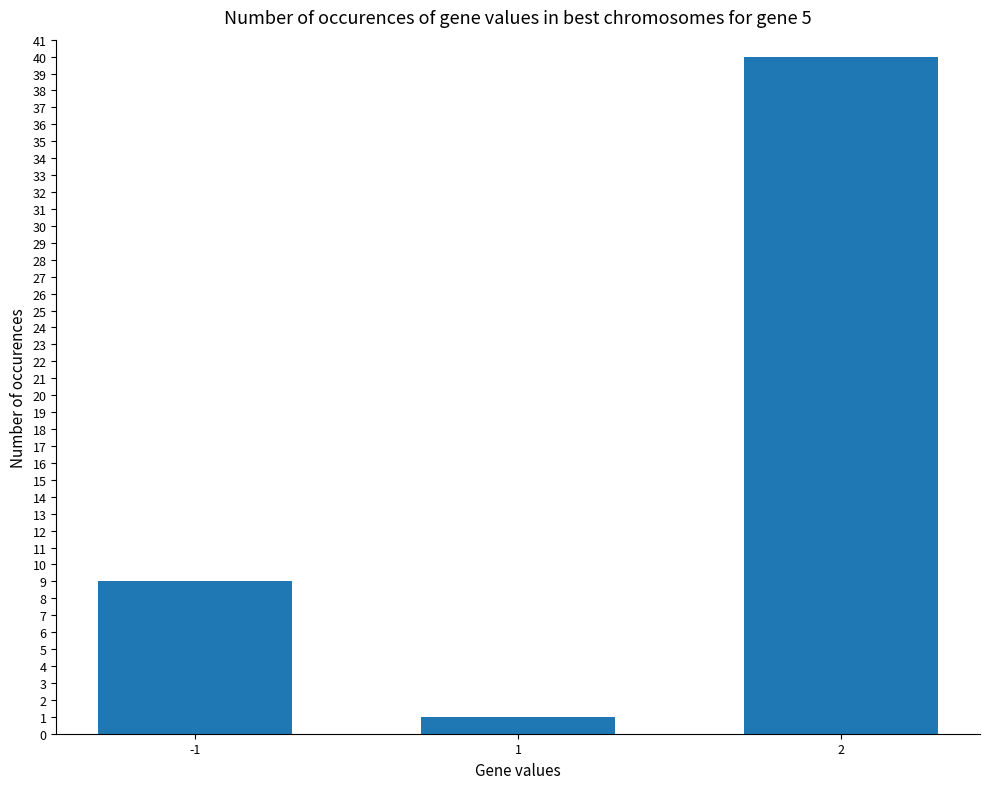

What is the average value?

17